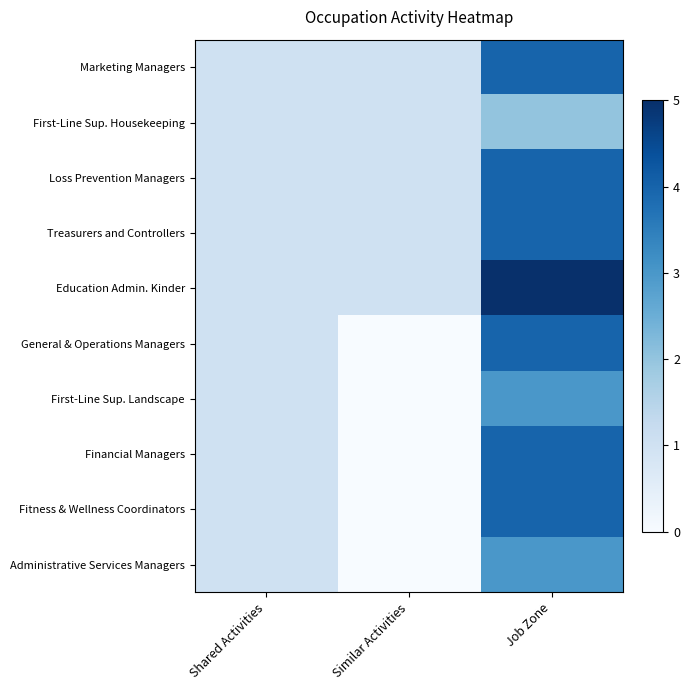

How many data points does each series have?

3